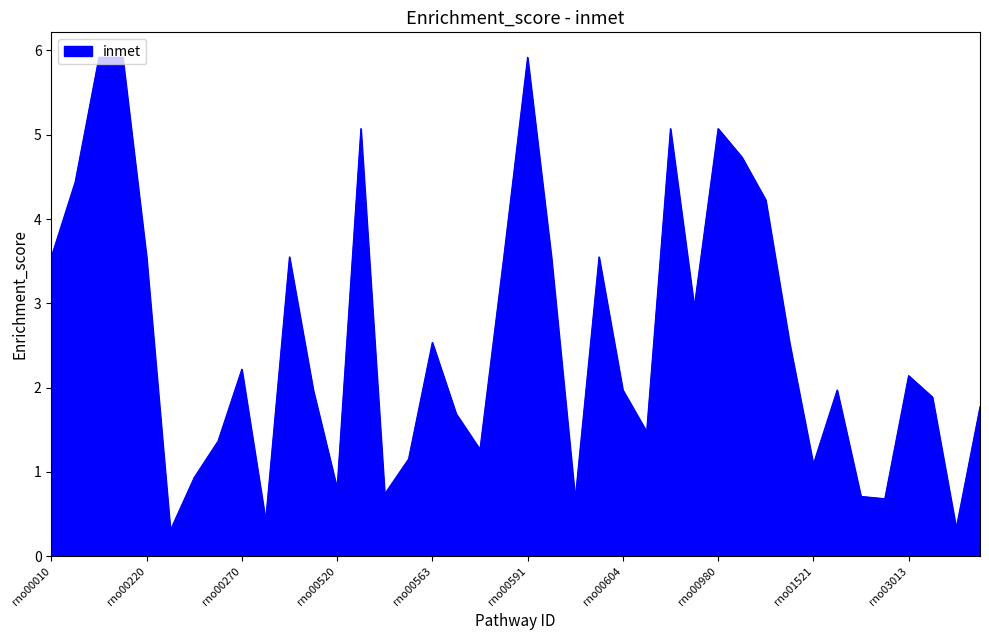

What is the minimum value shown in the chart?

0.3